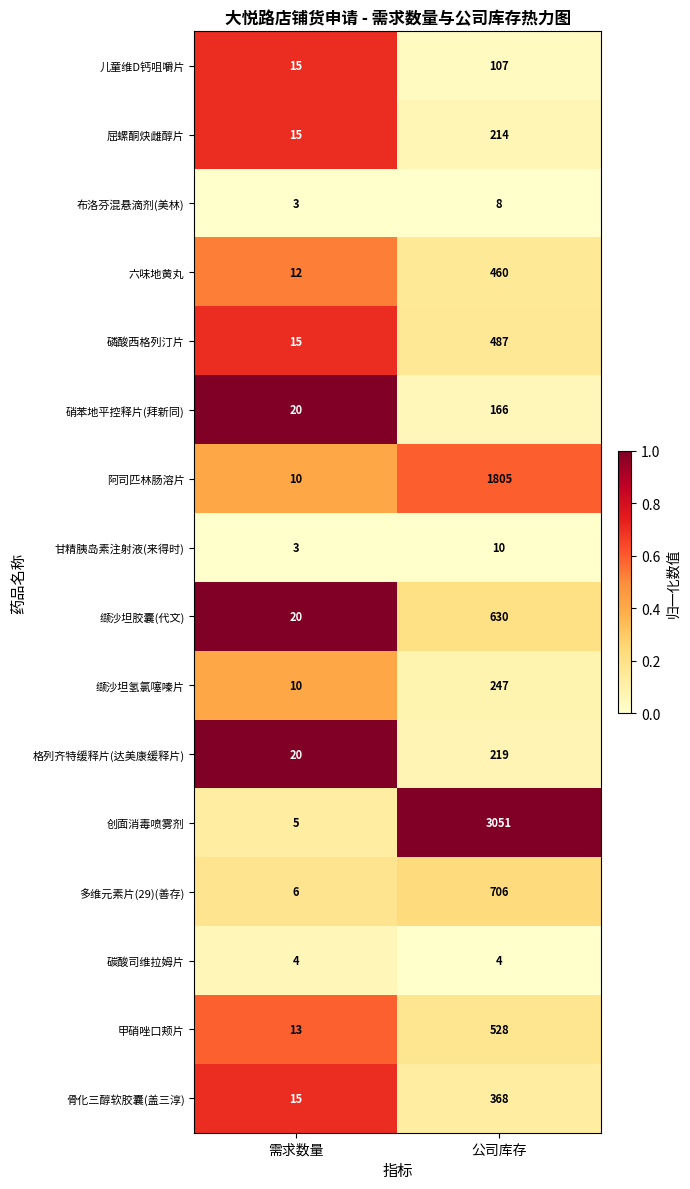

What is the total value across all series at 公司库存?

9010